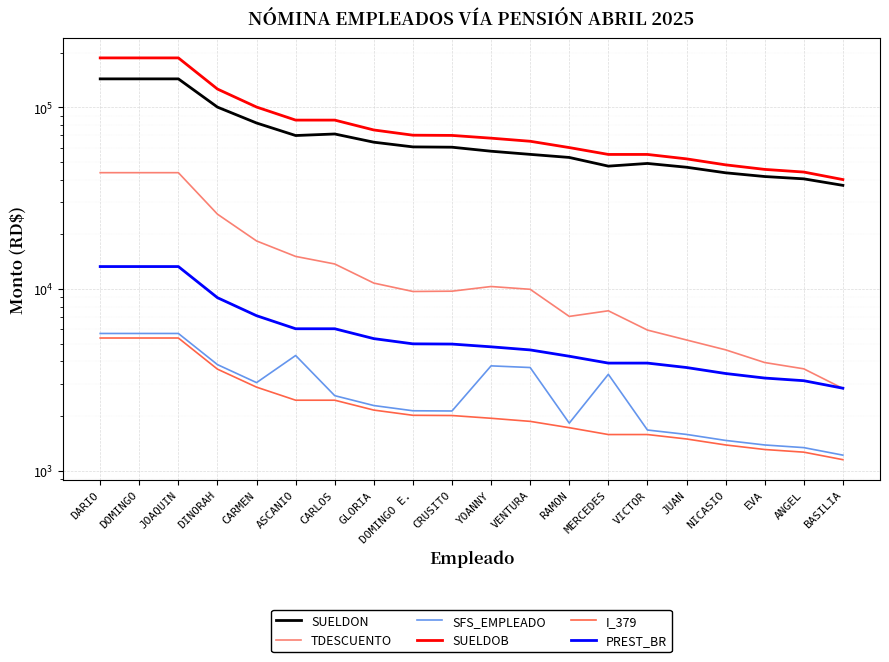

What position from the right is DOMINGO E.?

12